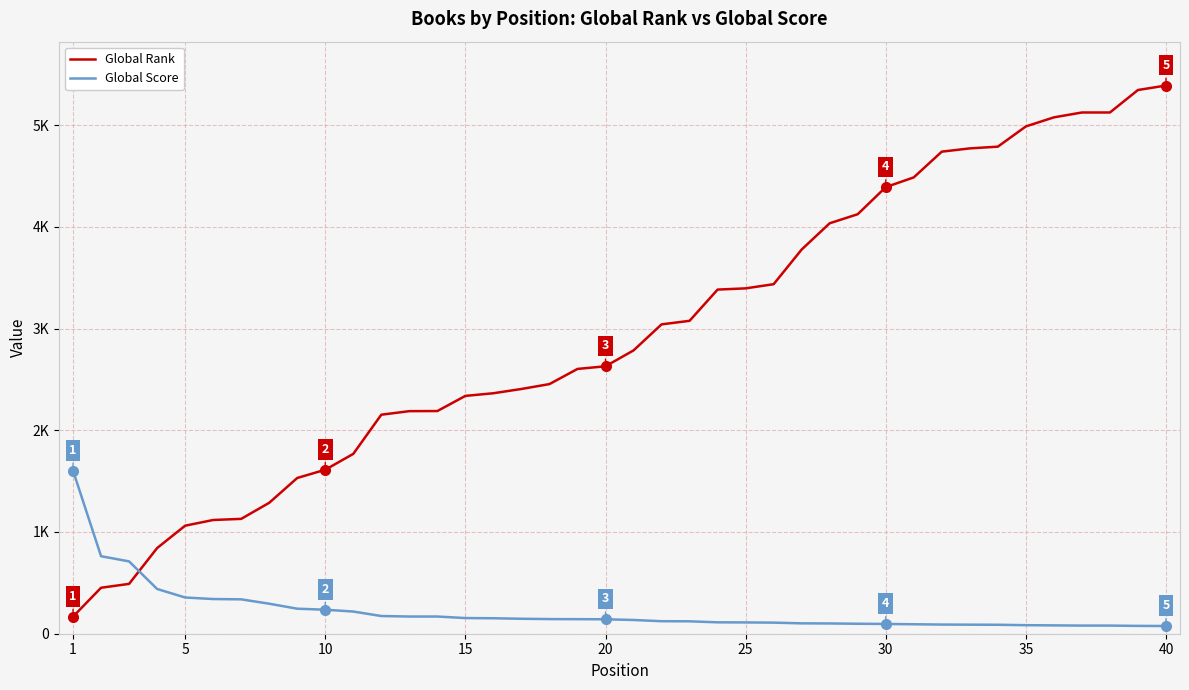

What is the sum of all Global Score values?

8888